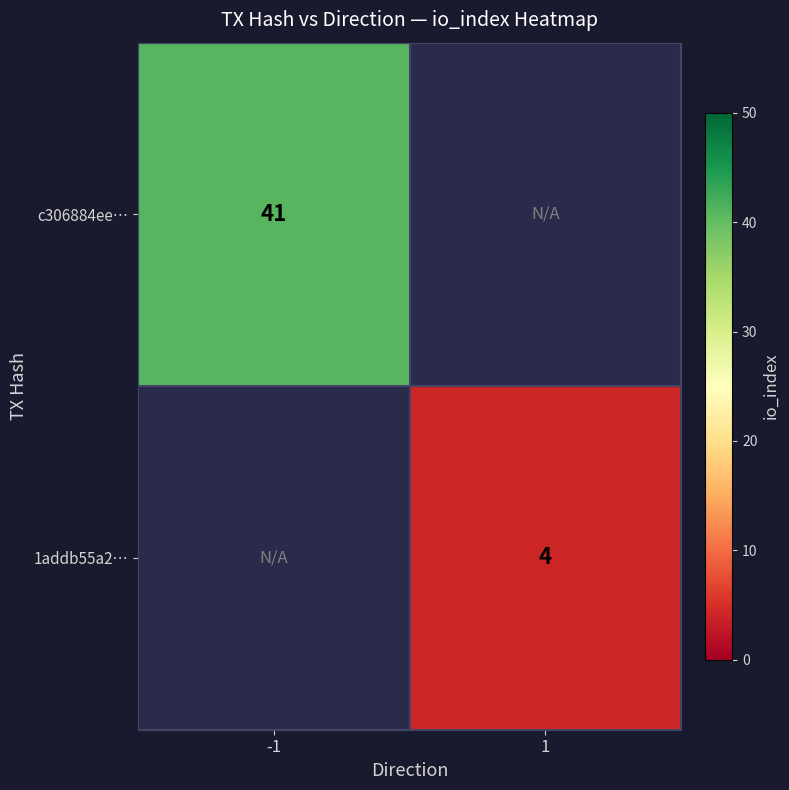

Is it true that c306884ee… equals 41 at -1?

True